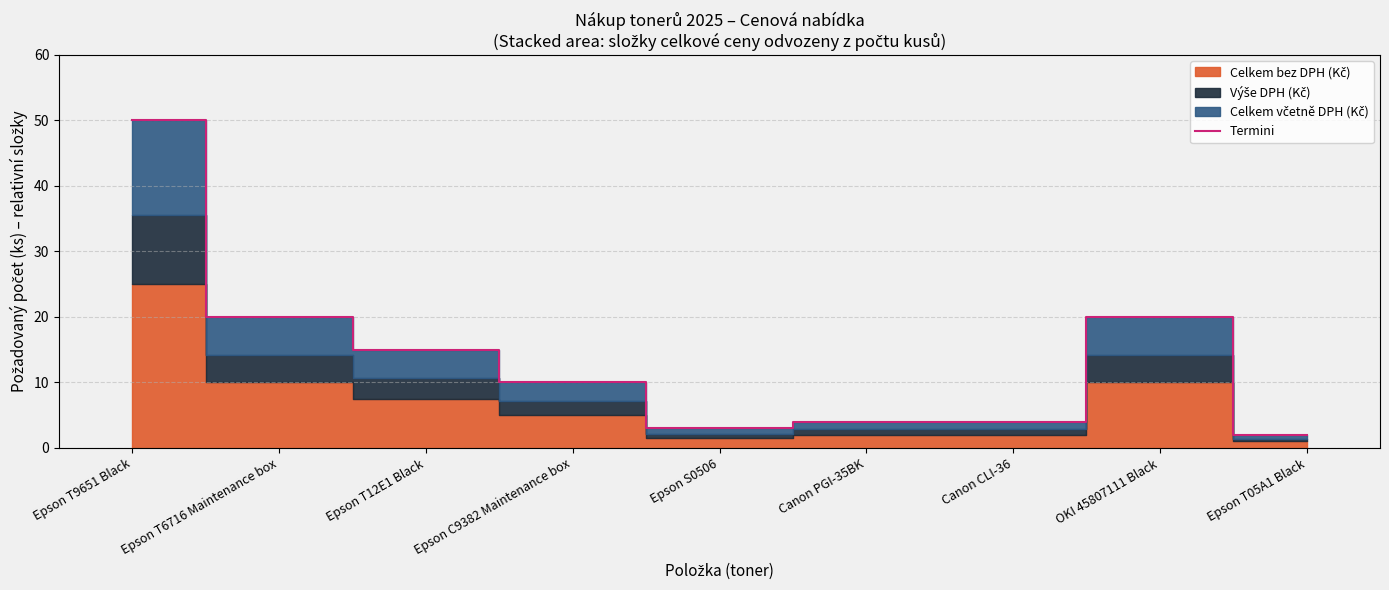

What is the ratio of the value at Epson S0506 to the value at Epson T9651 Black?

0.1